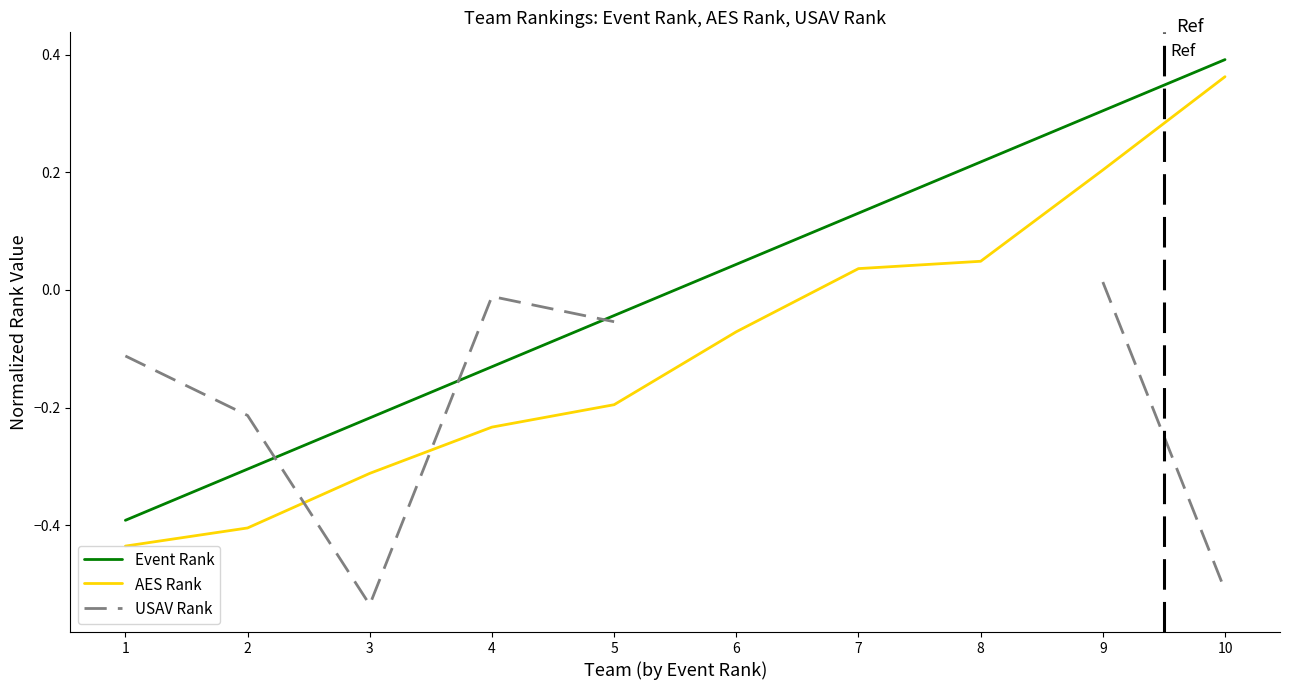

What are all the series names shown in the legend?

Event Rank, AES Rank, USAV Rank